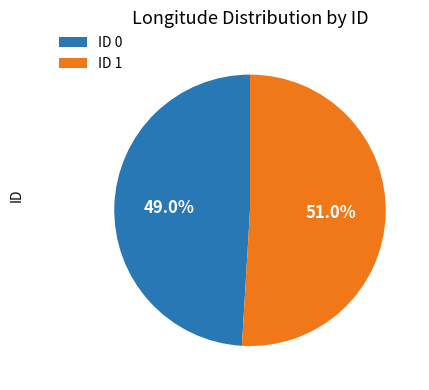

Rank the categories by value from highest to lowest.

ID 1, ID 0